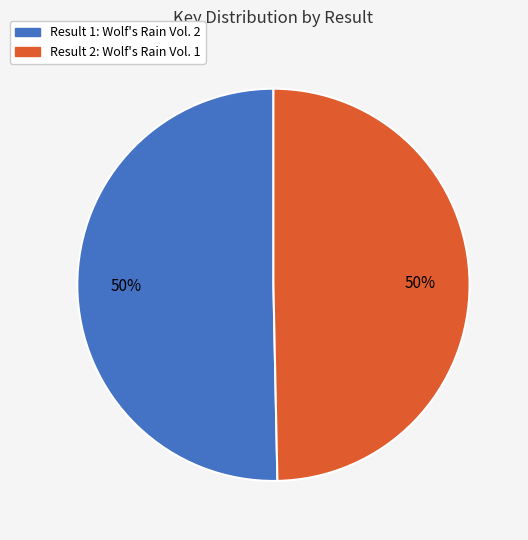

To the nearest percent, what is the average slice percentage?

50%